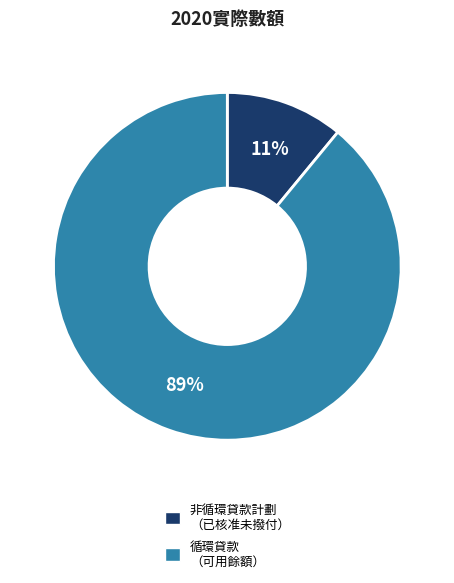

Which category has the biggest portion of the pie?

循環貸款 （可用餘額）